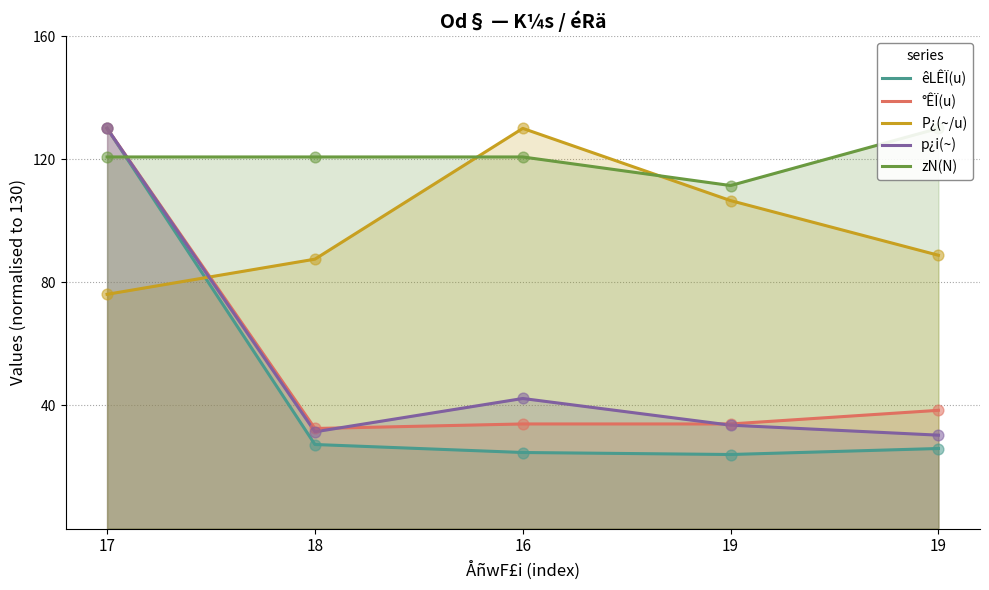

Which series contains the lowest Y value?

êLÊÏ(u)